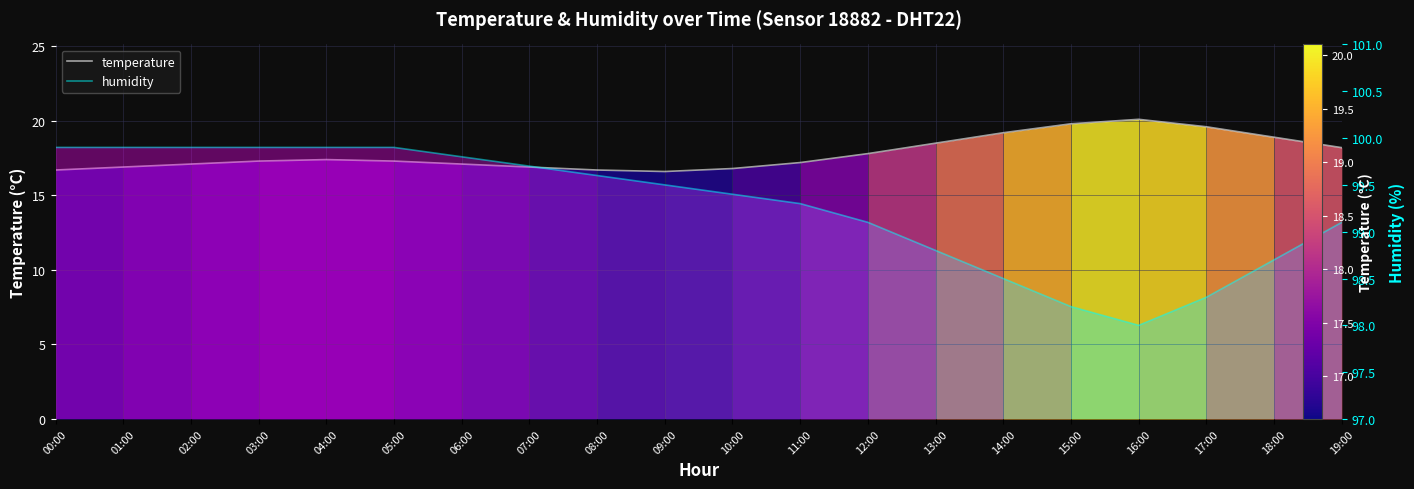

What is the difference between the temperature values at 08:00 and 02:00?

0.4